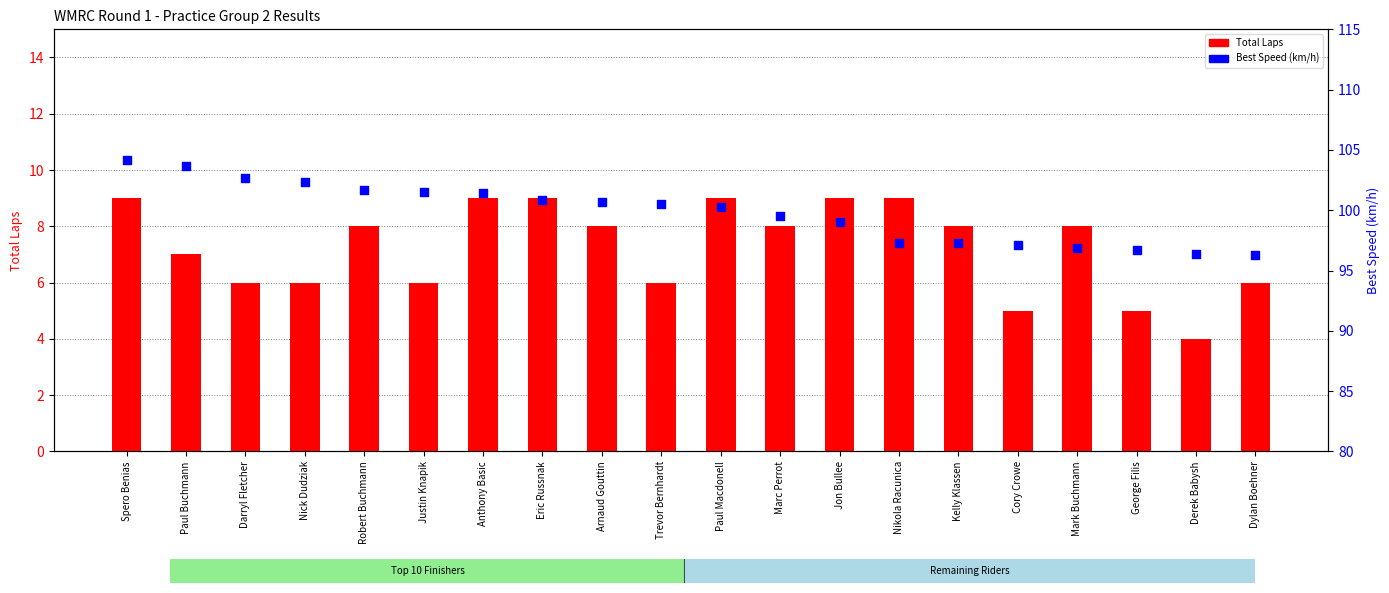

Which series has the largest total across all categories?

Best Speed (km/h)